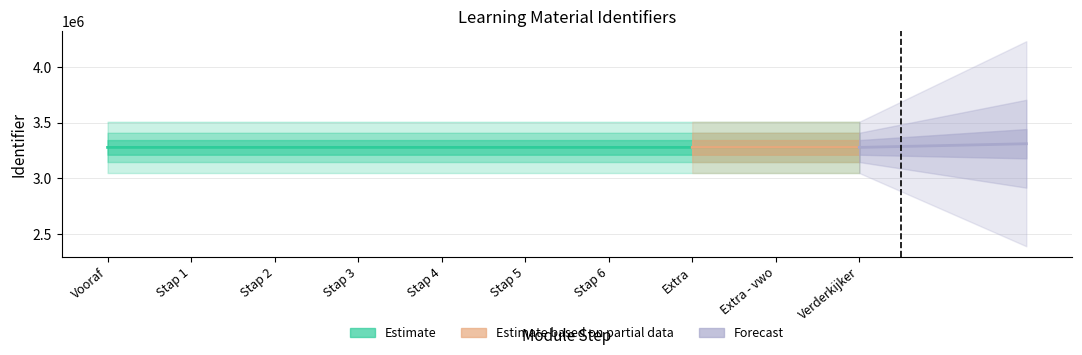

What is the label of the 6th point from the right?

Stap 4